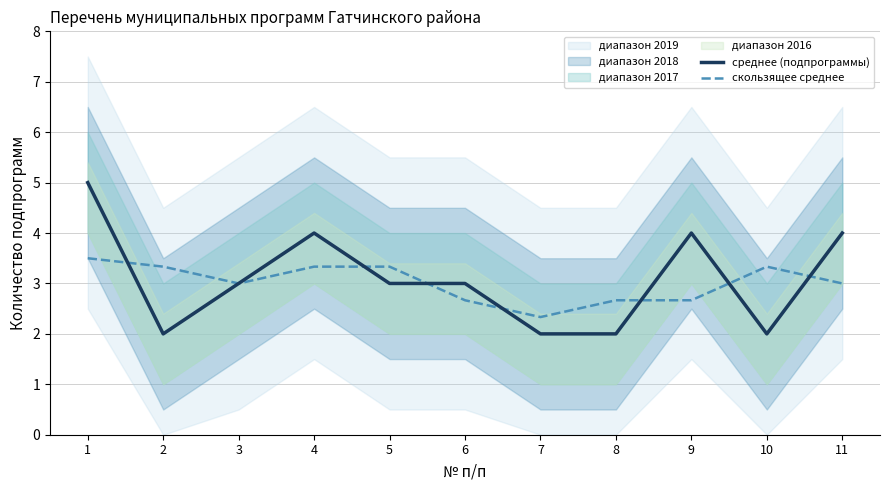

How many скользящее среднее values are between 2 and 3?

6